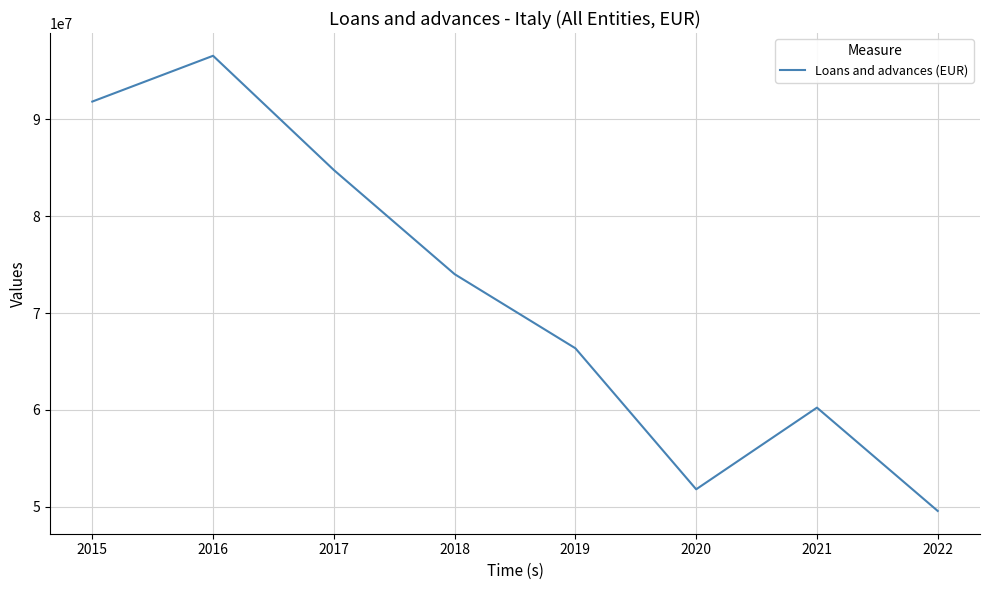

Where is the data nearest to the value 73060477?

2018